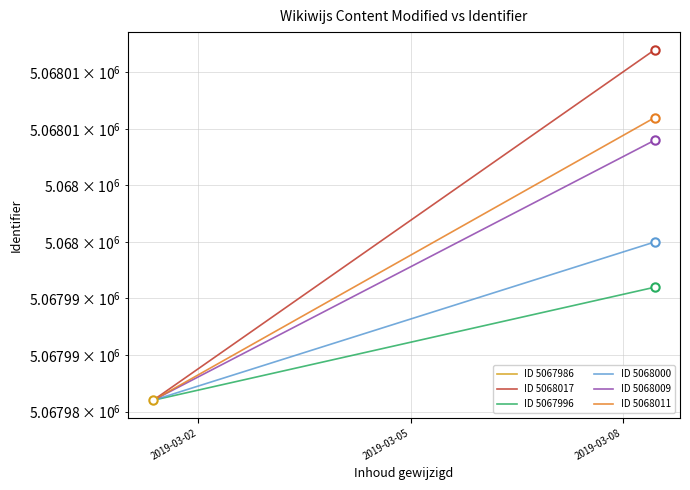

The ID 5068017 series shows 8338118 at 2019-03-02. True or false?

False